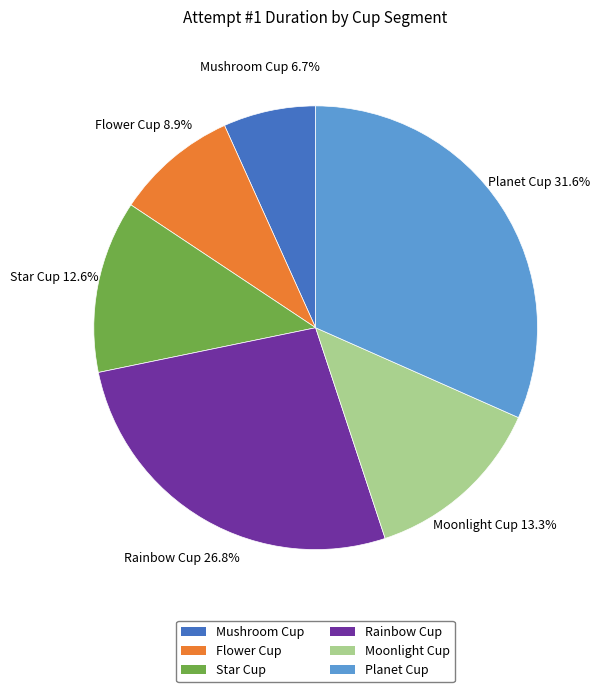

What percentage is the Rainbow Cup slice, to the nearest percent?

27%